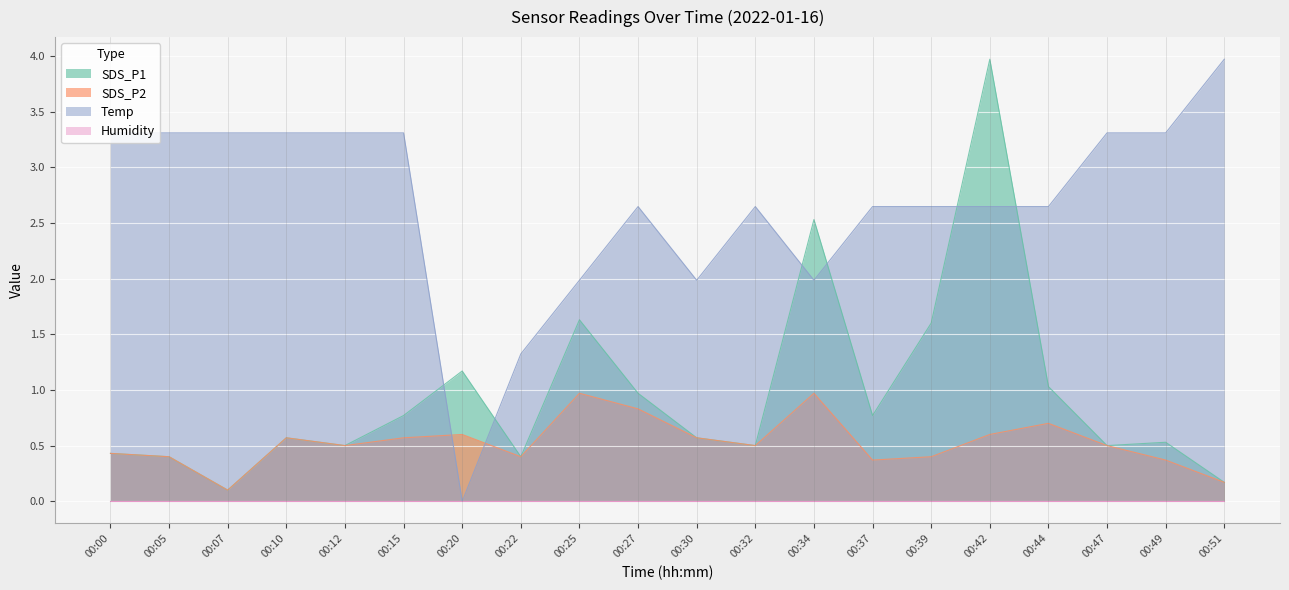

At which label does SDS_P1 reach its minimum?

00:07